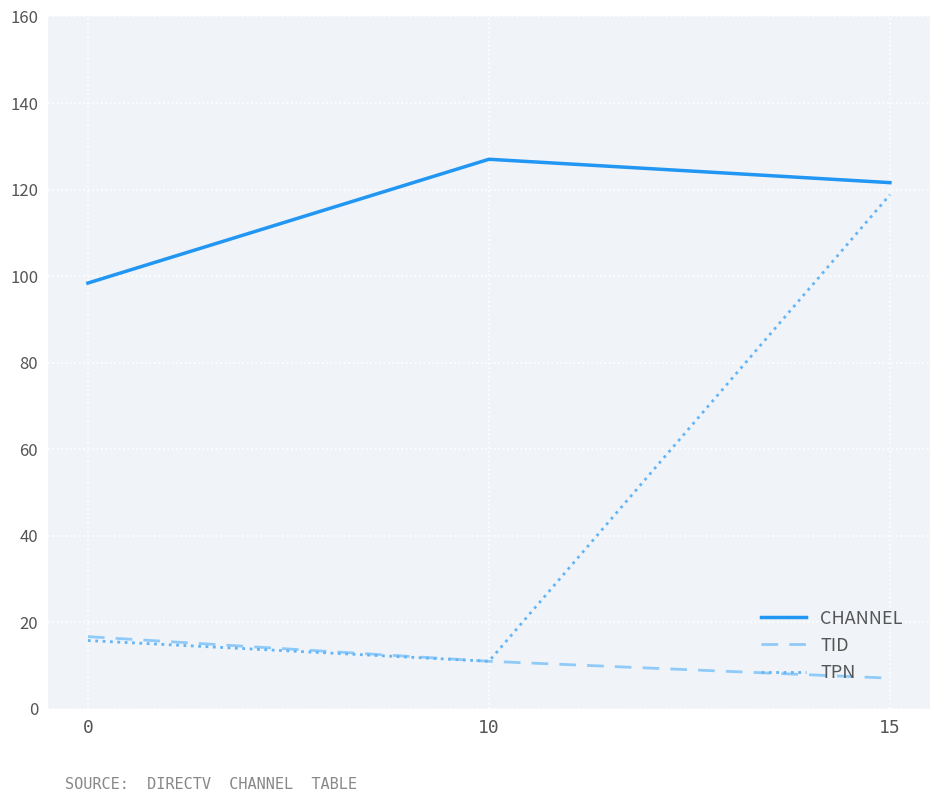

At 15, list the series in order from smallest to largest.

TID, TPN, CHANNEL